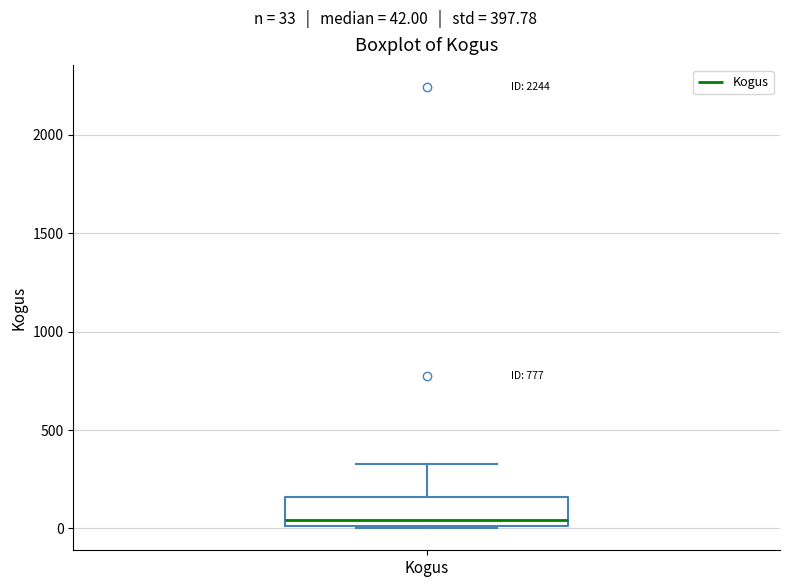

Read this box plot against the y-axis: the position of the median line, the range covered by the box, and the ends of both whiskers. The values are not printed on the chart, so give them approximately, as read against the axis.

median 50, box 0 to 150, whiskers 0 to 350